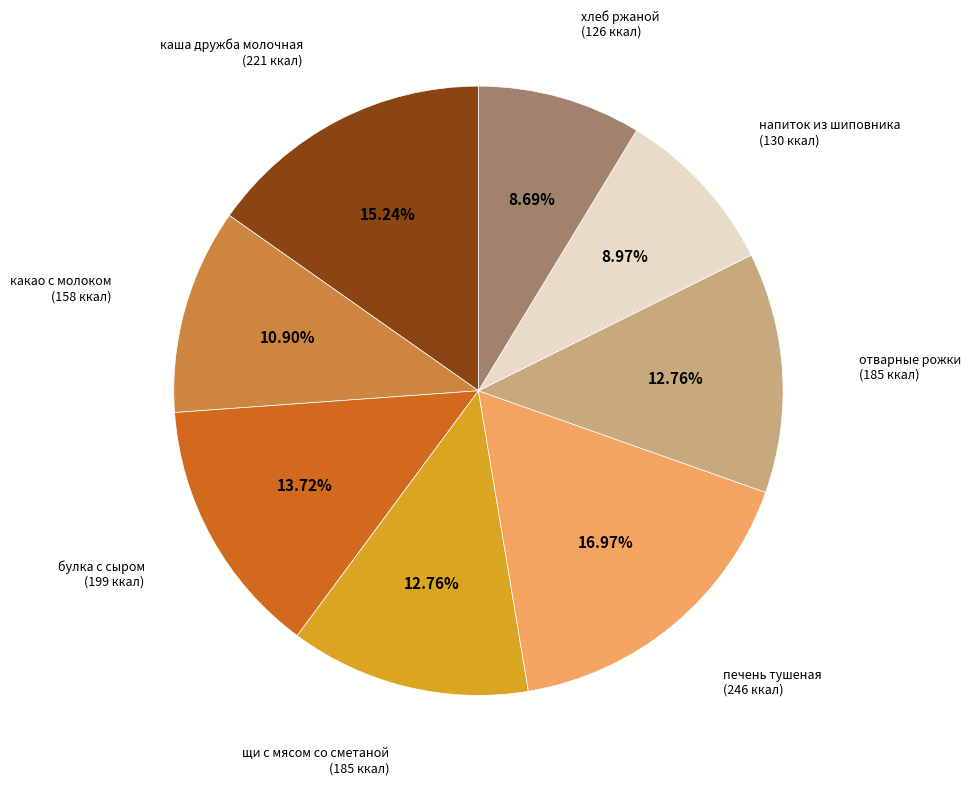

Is there a majority slice in this chart?

No